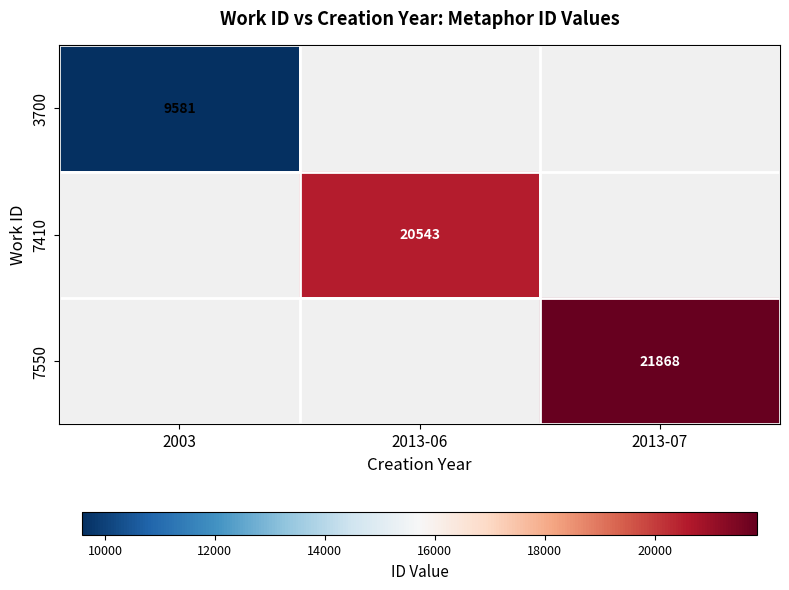

How many categories are shown in the chart?

3